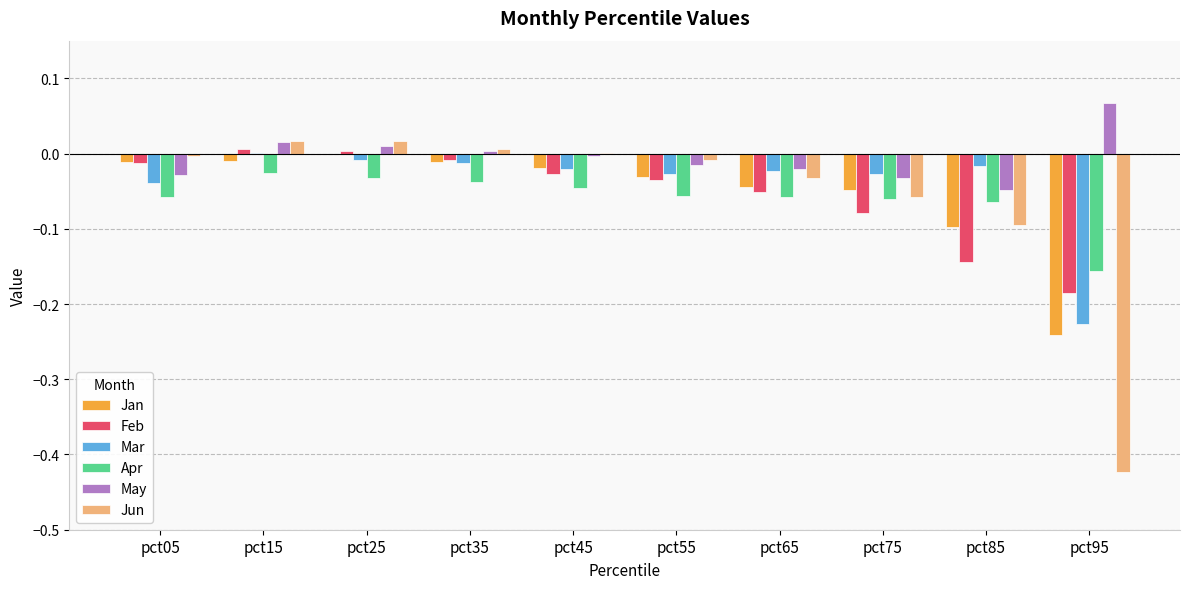

Which series changed the most between pct15 and pct65?

Feb